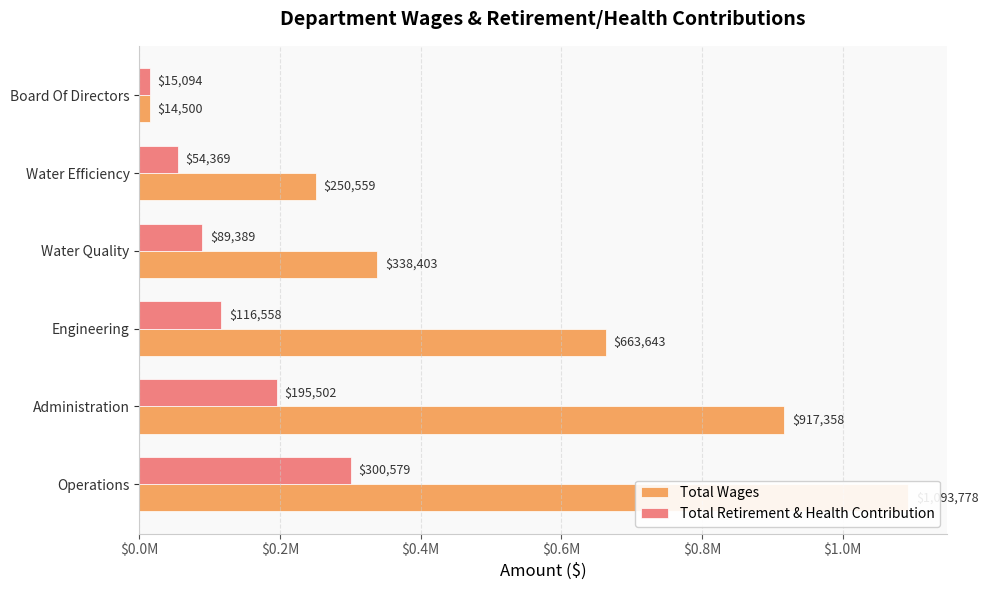

How many bars are there in each group?

2